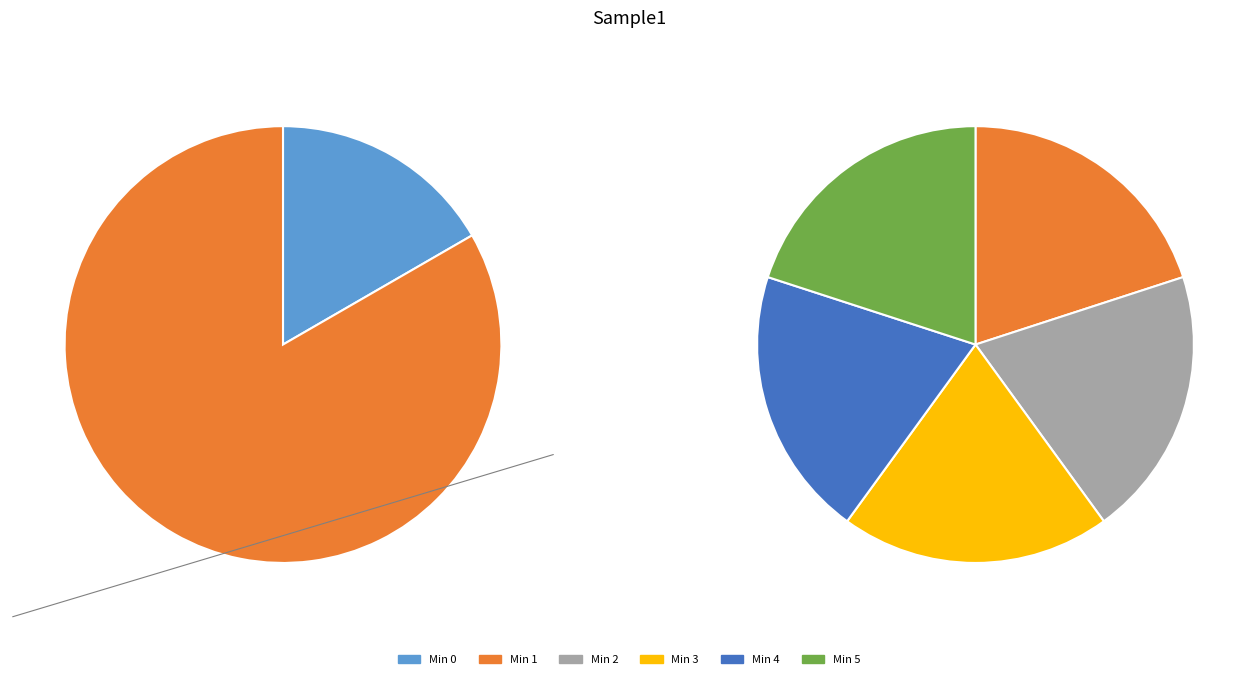

Do Minute 5 and Minute 3 together represent more than half of the pie?

No